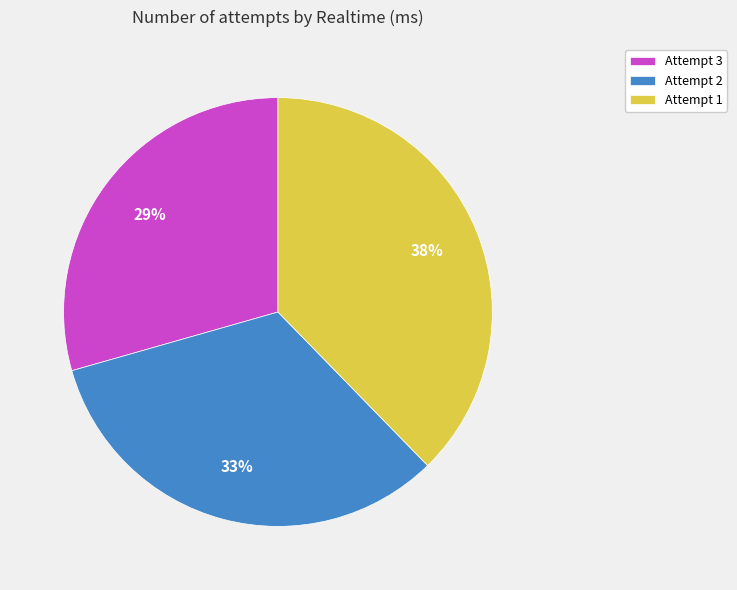

Does Attempt 2 represent more than half of the total?

No